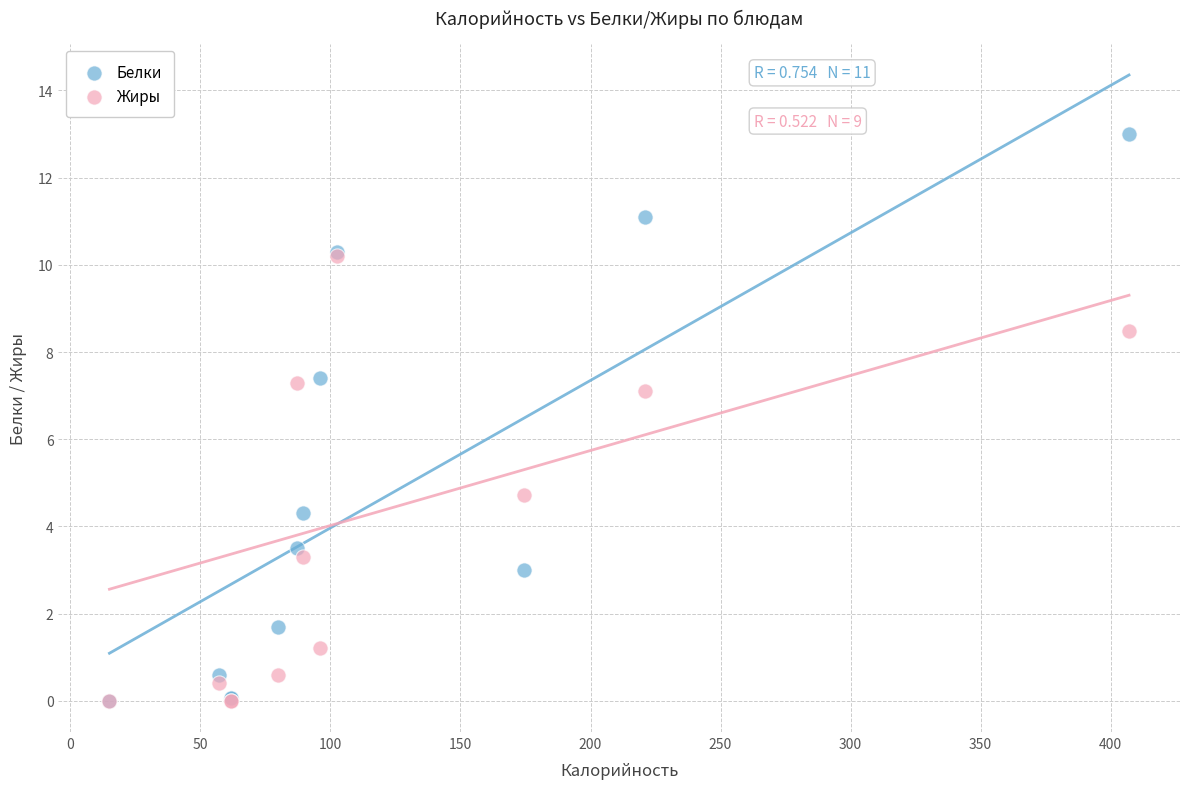

Across all series, what Y value is closest to 6?

7.1